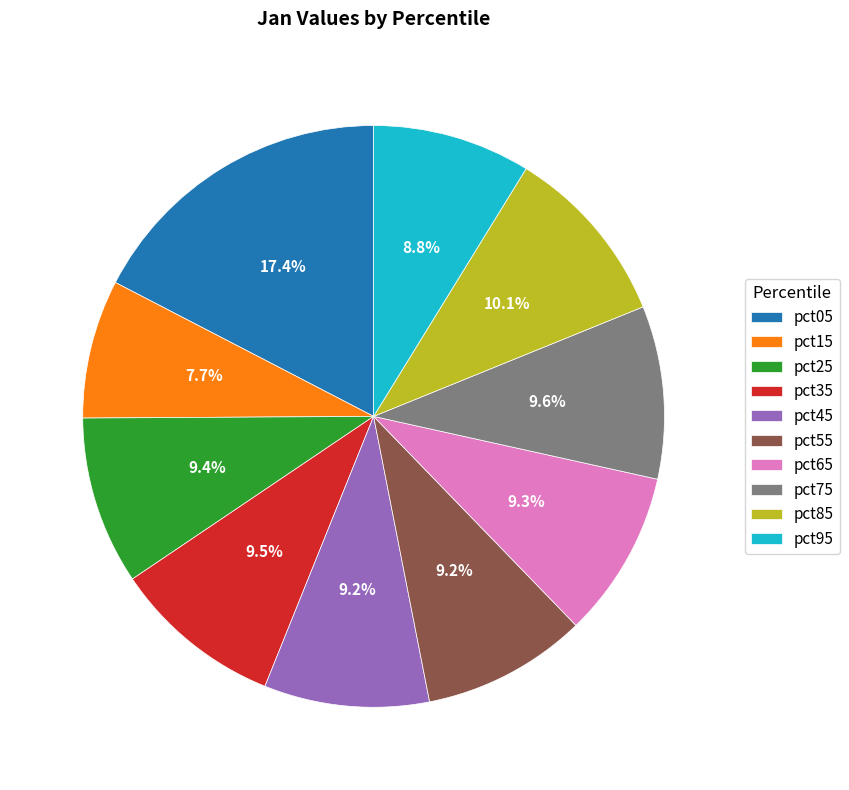

How many slices are in this pie chart?

10